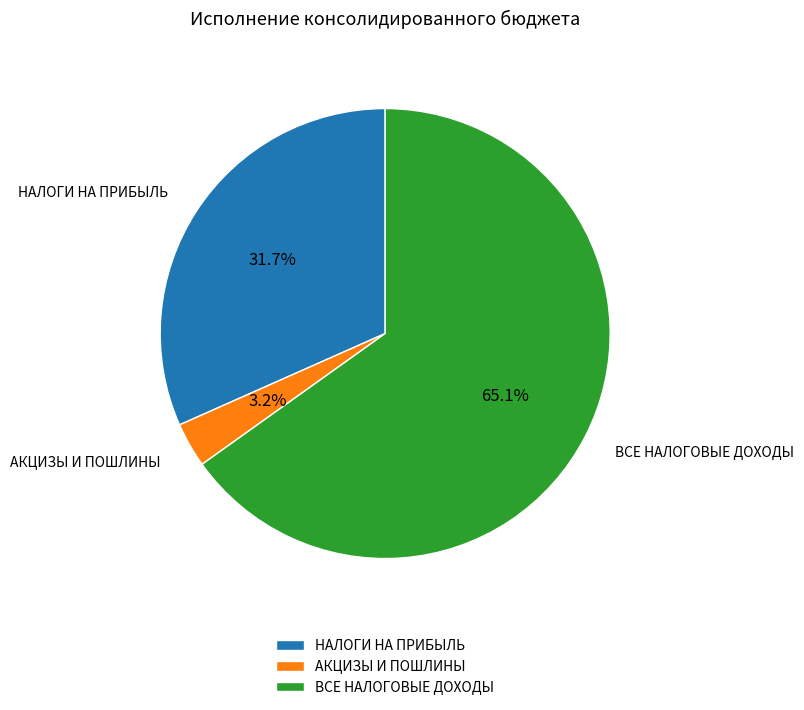

Rank the categories by value from highest to lowest.

ВСЕ НАЛОГОВЫЕ ДОХОДЫ, НАЛОГИ НА ПРИБЫЛЬ, АКЦИЗЫ И ПОШЛИНЫ